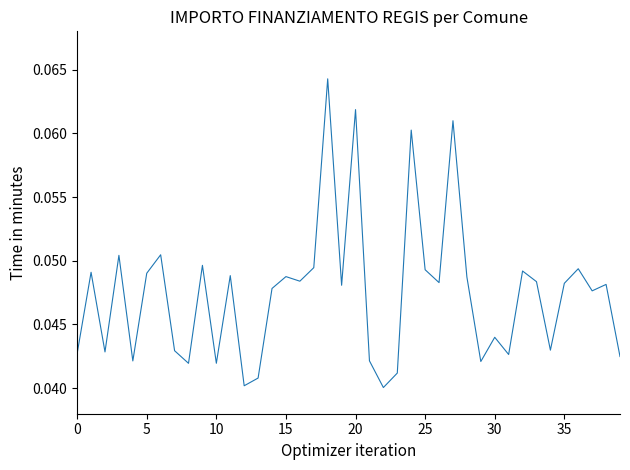

Does the chart display data point markers on the line(s)?

No